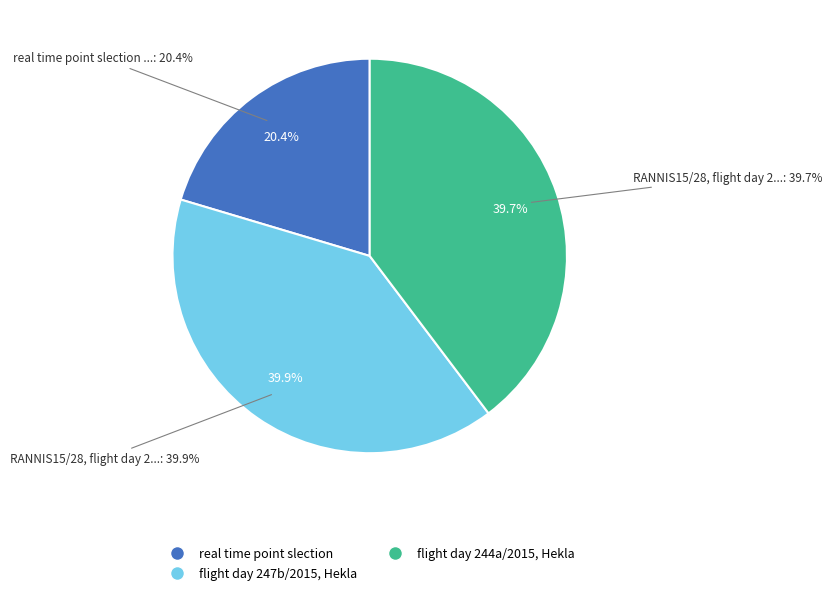

How much of the chart is everything except RANNIS15/28, flight day 244a/2015, Hekla?

60.3%